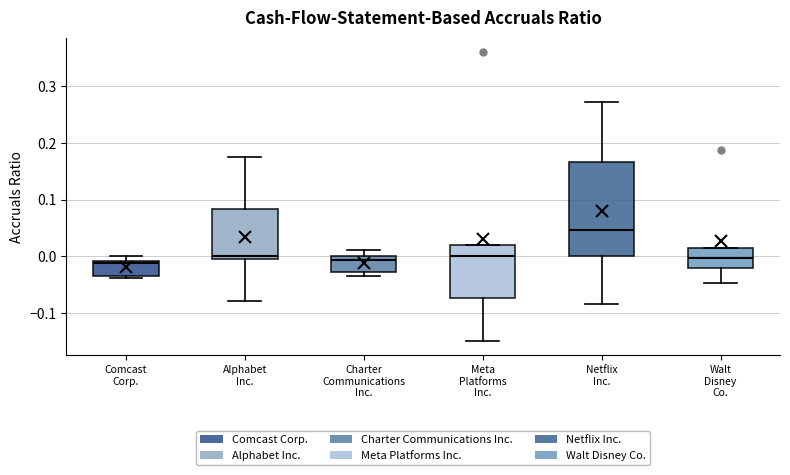

Where does the median line of the box for Charter Communications Inc. sit on the y-axis? The values are not printed on the chart, so give them approximately, as read against the axis.

-0.01